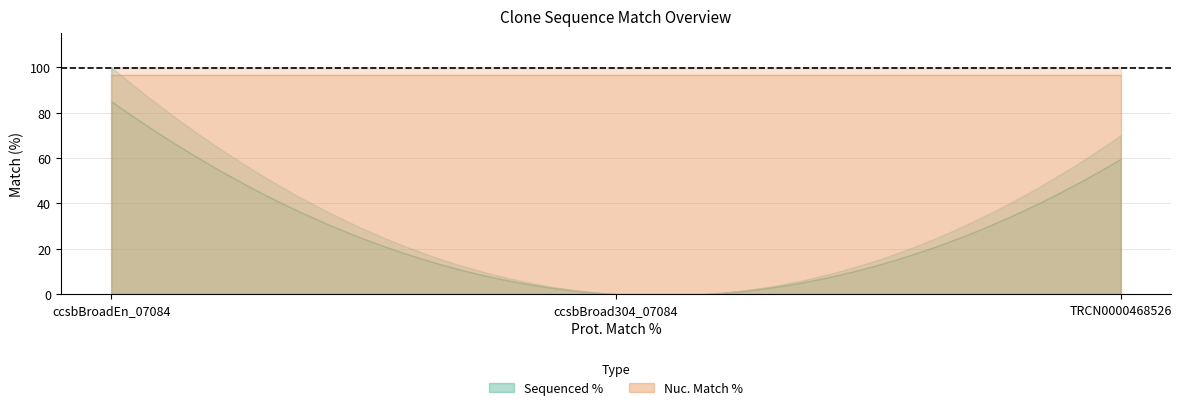

Rank the series by their average value, from lowest to highest.

Sequenced %, Nuc. Match %